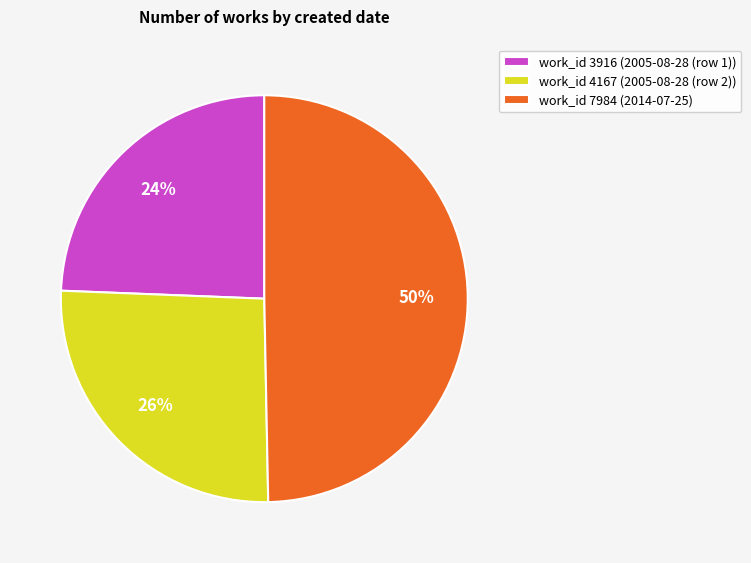

Count the number of slices in the pie.

3